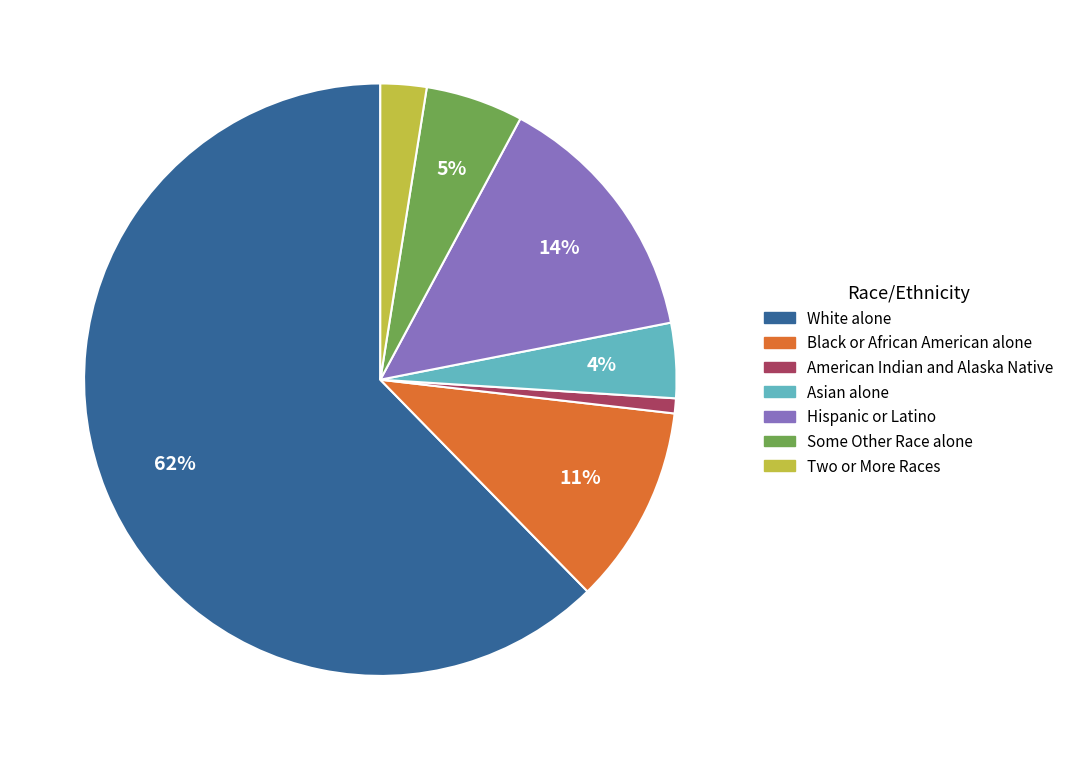

To the nearest percent, what percentage of the pie is Asian alone?

4%